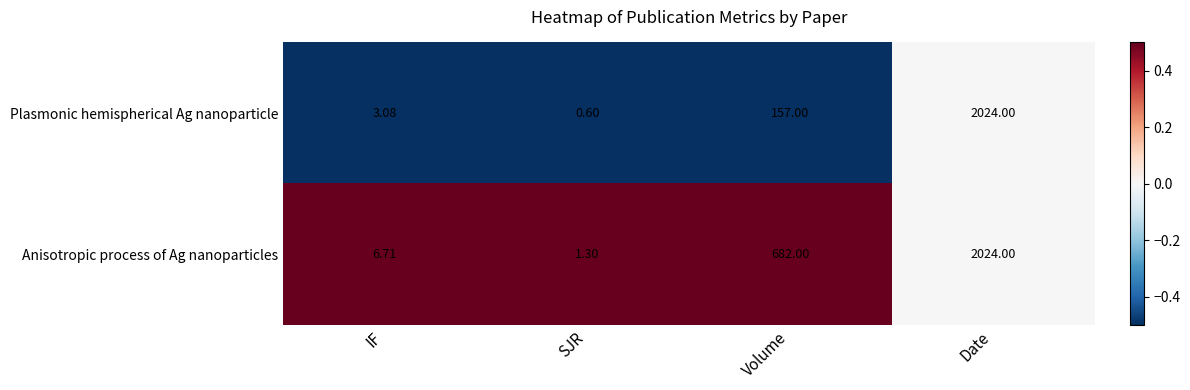

Which category has the lowest value in the Plasmonic hemispherical Ag nanoparticle series?

SJR